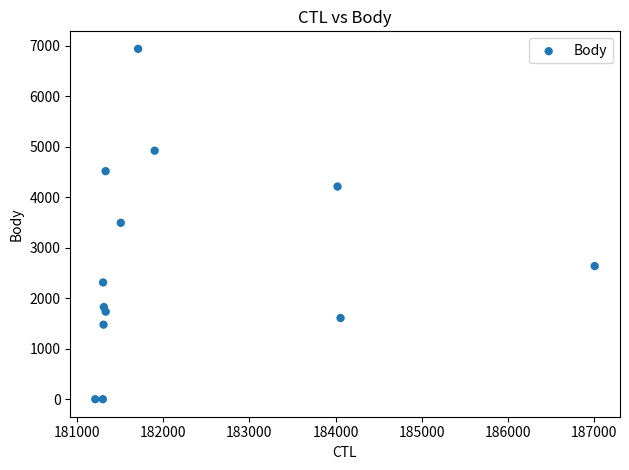

What is the range of X values (max minus min)?

5790